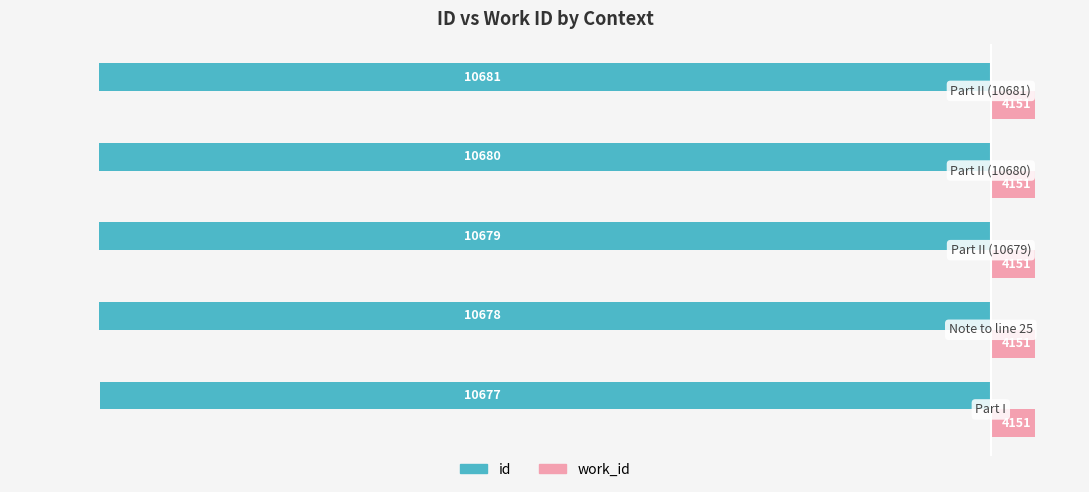

What are all the series names shown in the legend?

id, work_id